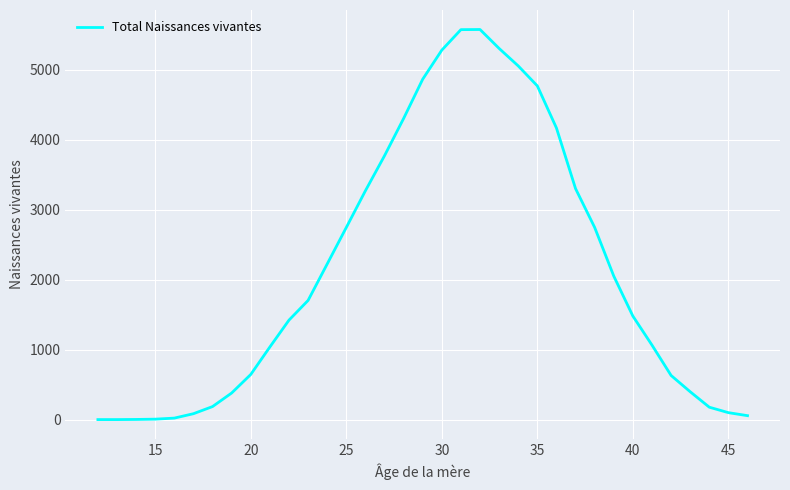

What is the average value?

2127